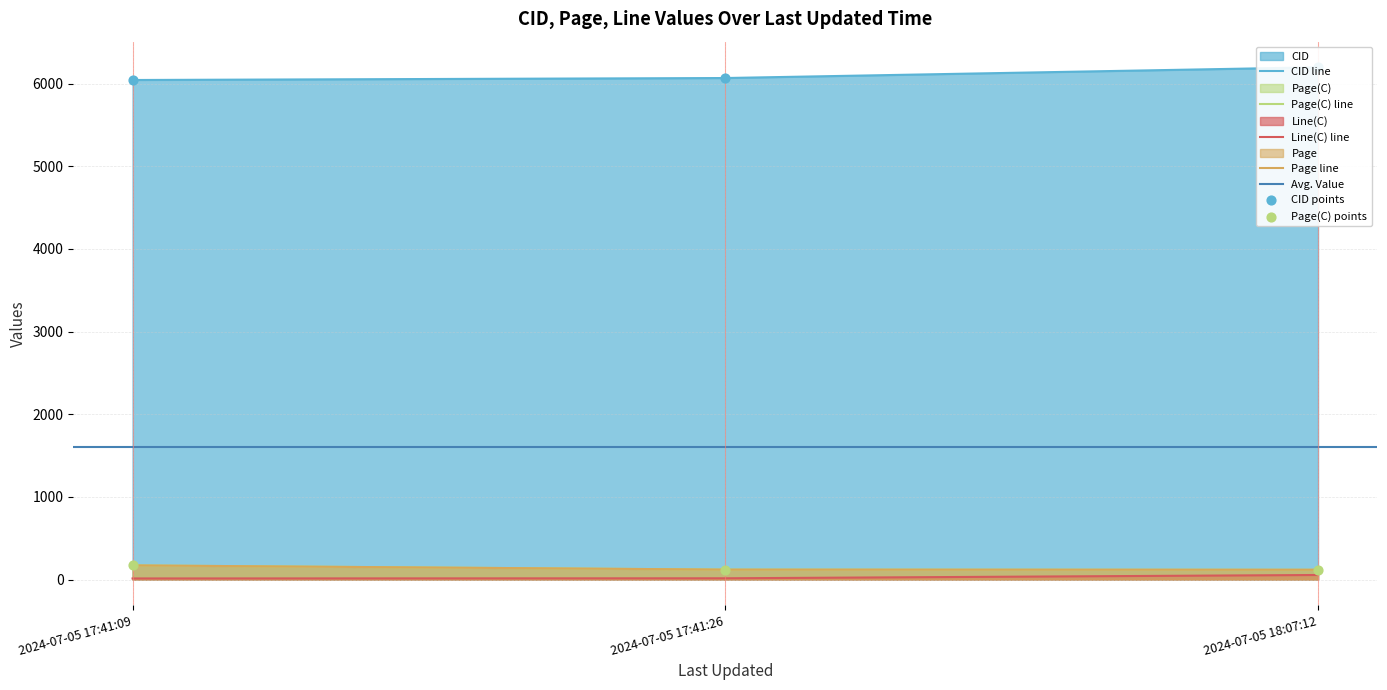

What are all the series names shown in the legend?

CID, Page(C), Line(C), Page